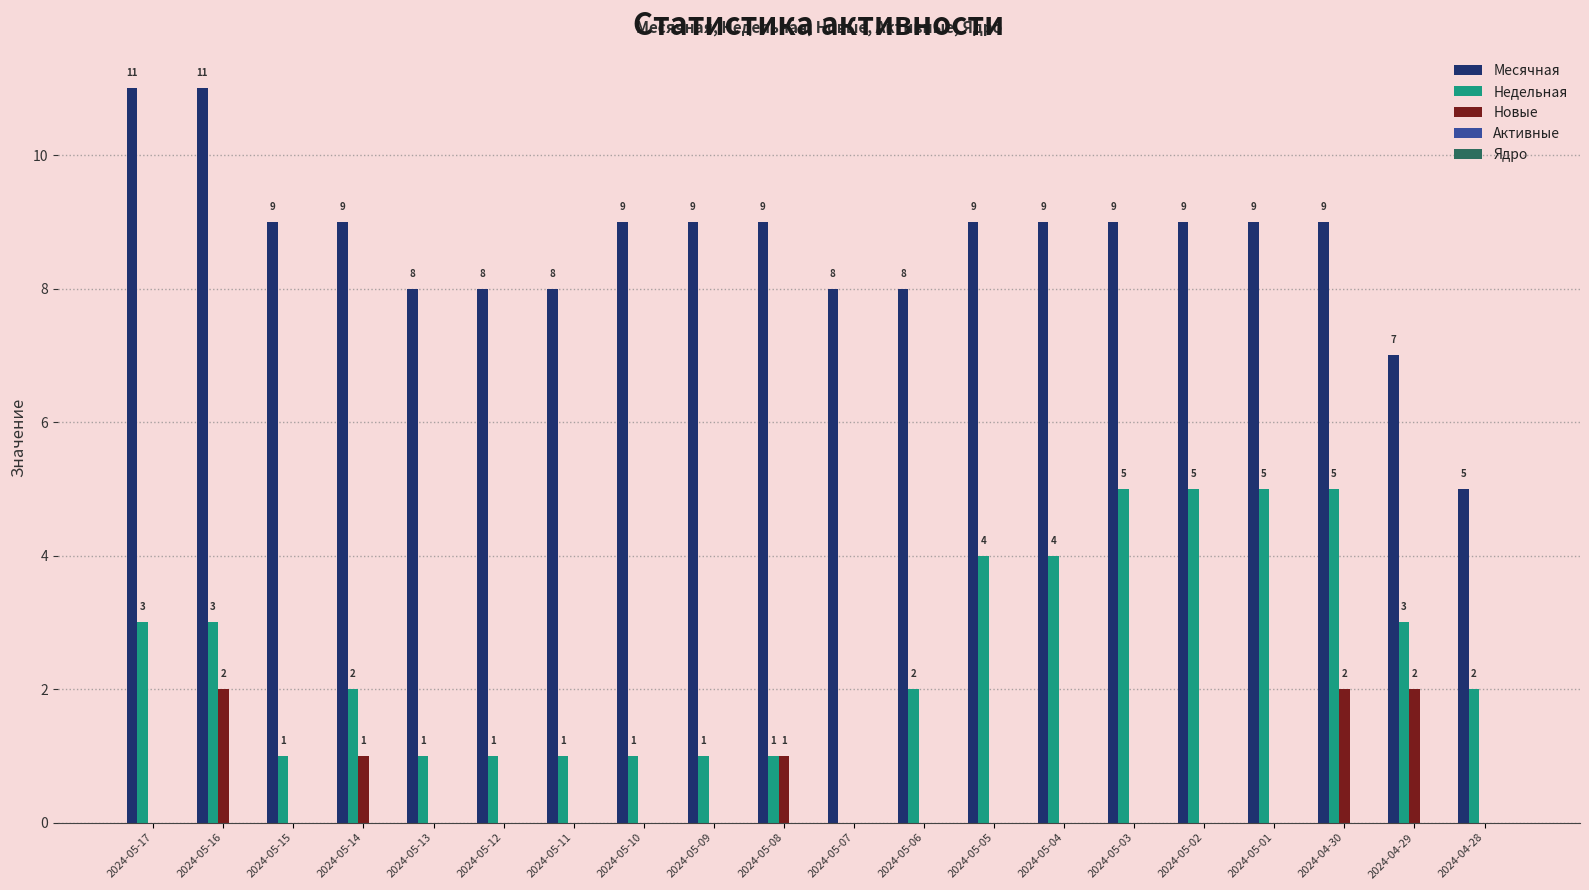

How many data points does each series have?

20